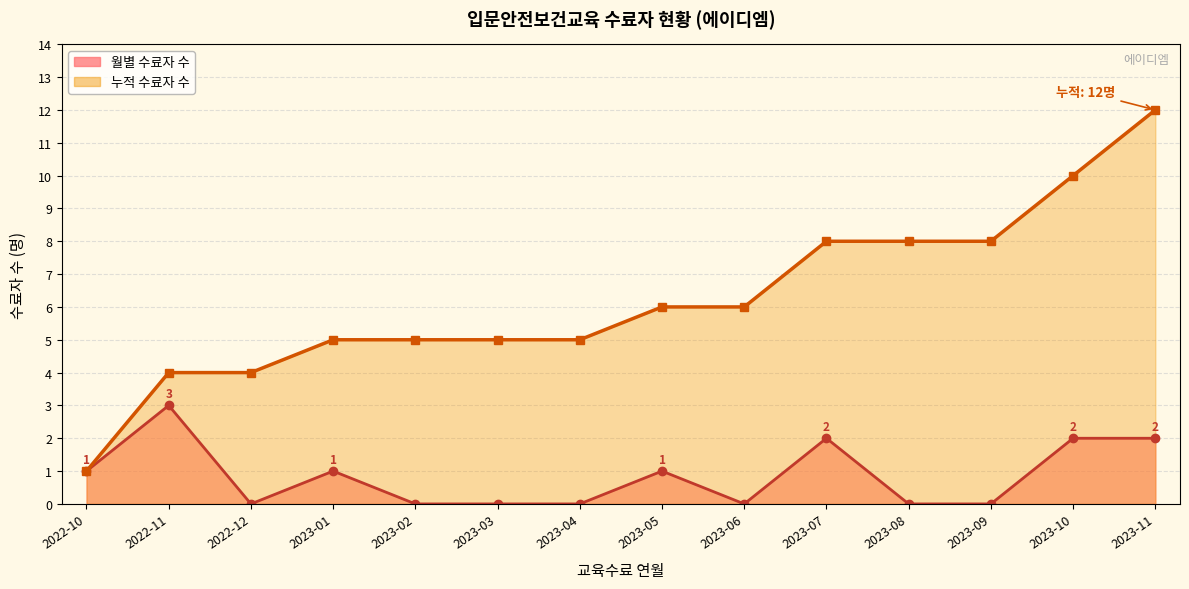

What is the greatest value displayed?

12